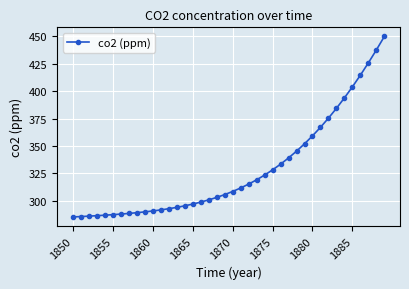

Is this an area chart (filled region under the line)?

No